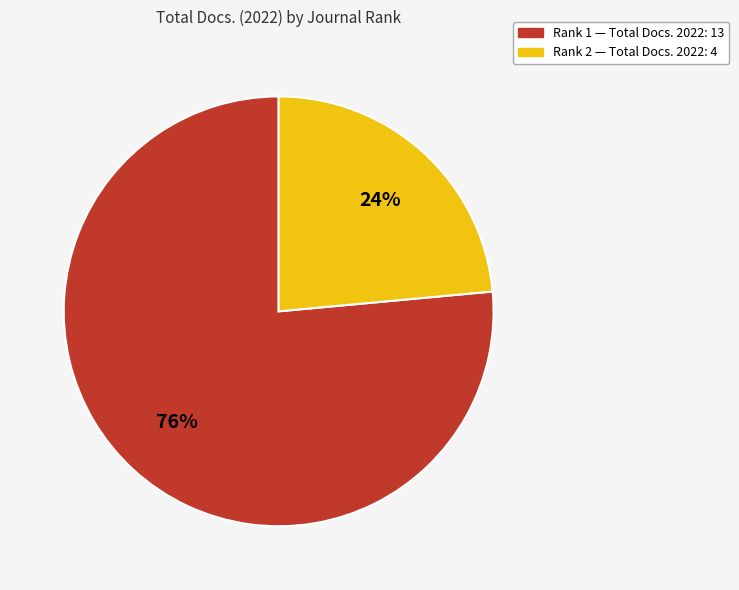

Is there any slice that represents more than half of the pie?

Yes